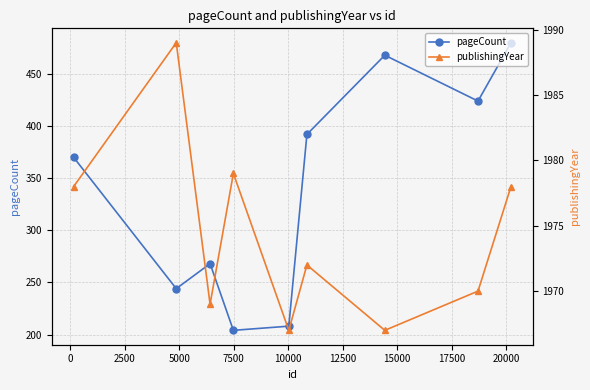

What is the difference between the maximum and minimum values in the publishingYear series?

22